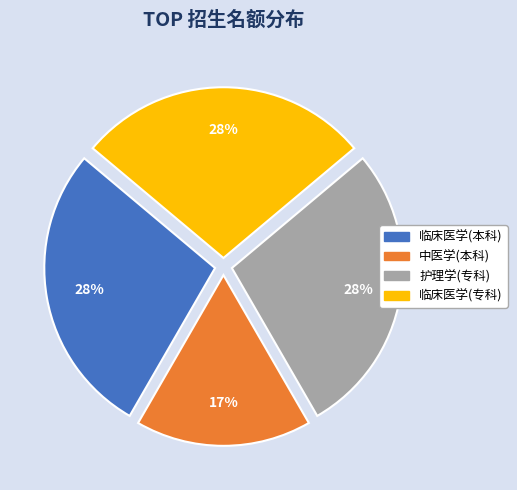

How many segments does this pie chart have?

4